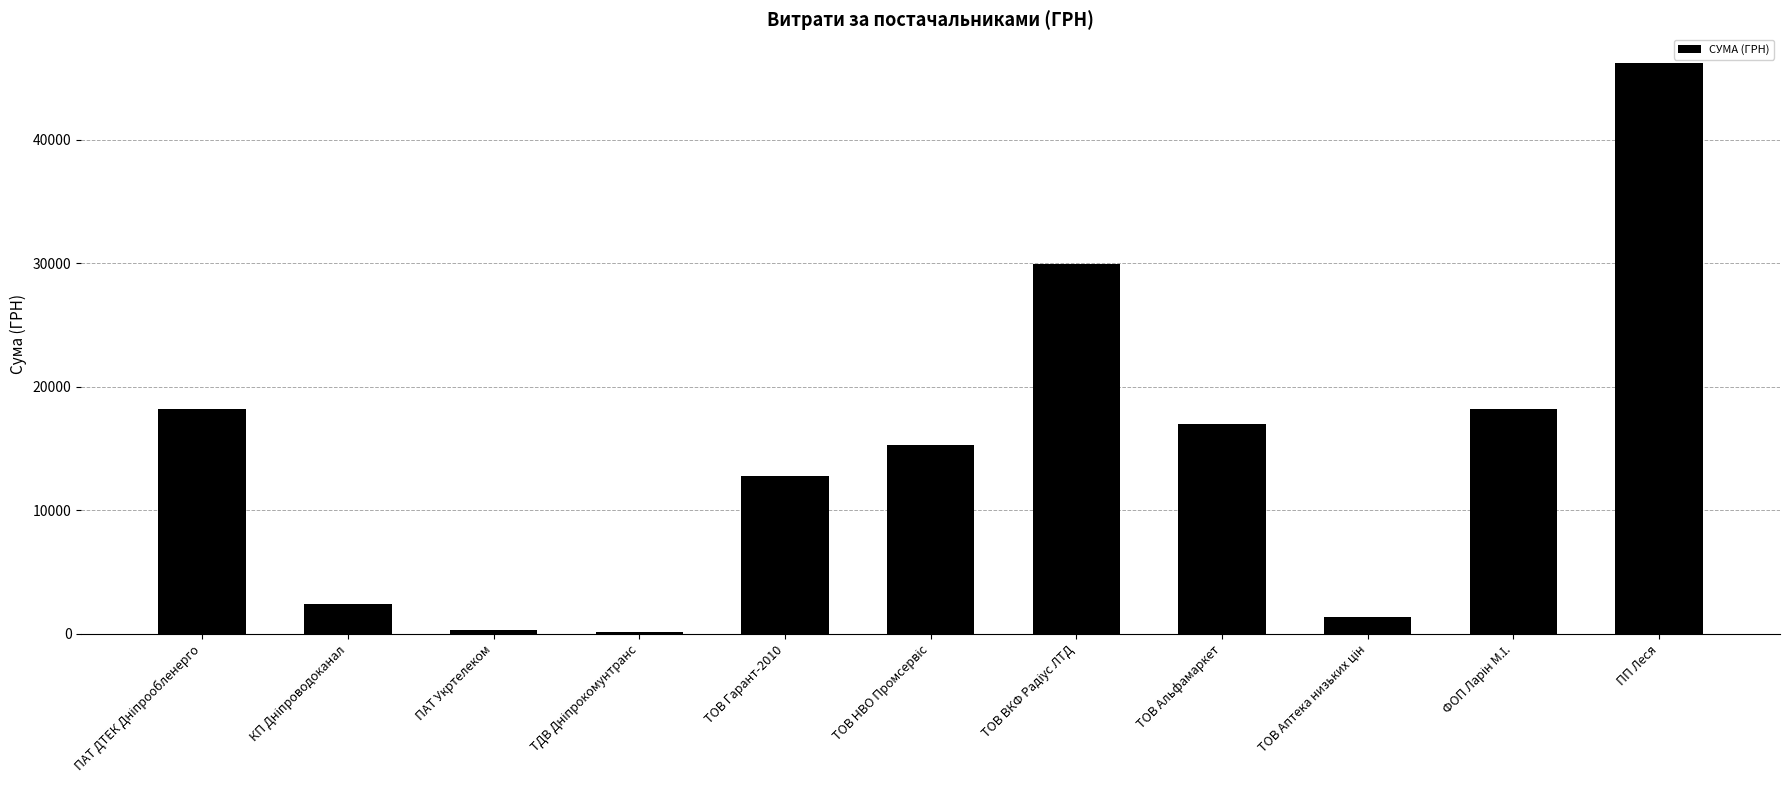

What is the maximum value shown in the chart?

46247.0